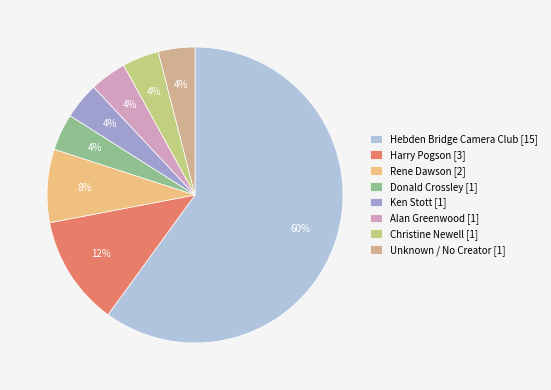

To the nearest percent, what is the combined percentage of Christine Newell and Rene Dawson?

12%